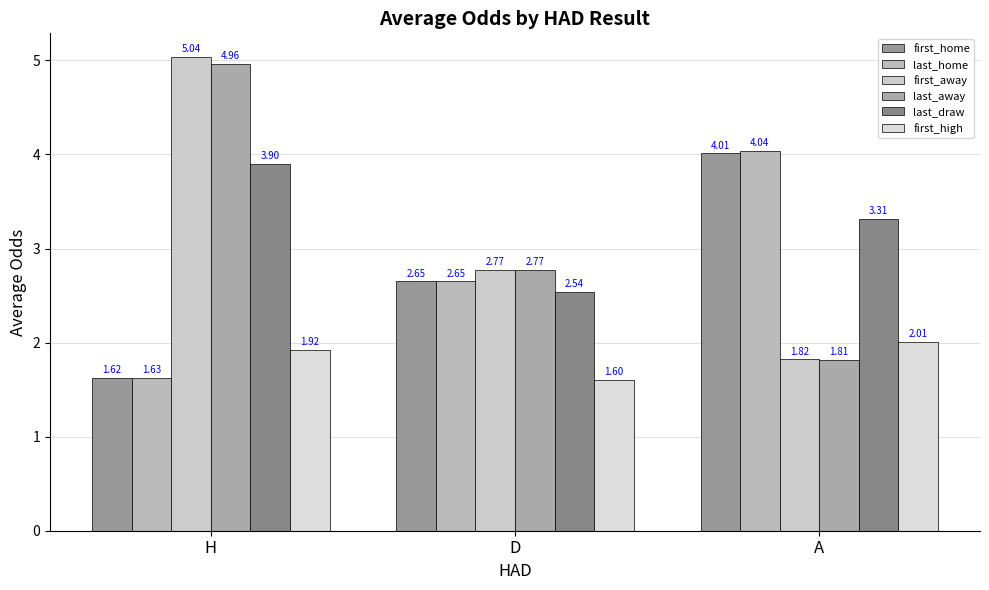

What is the sum of the last_home values at H and A?

5.7